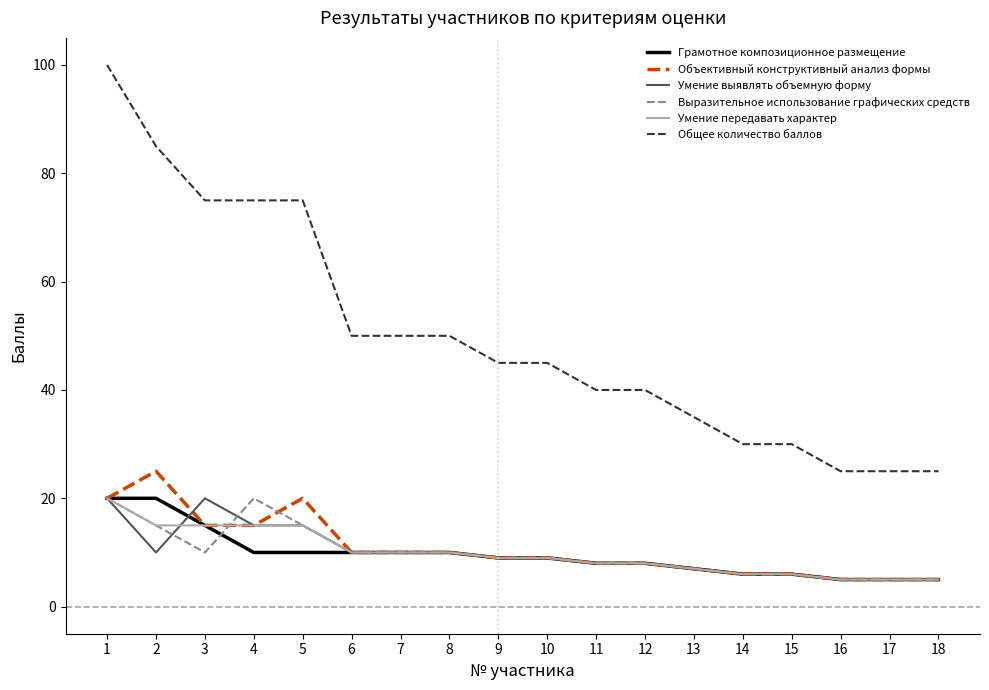

What is the spread (max minus min) of values at 13?

28